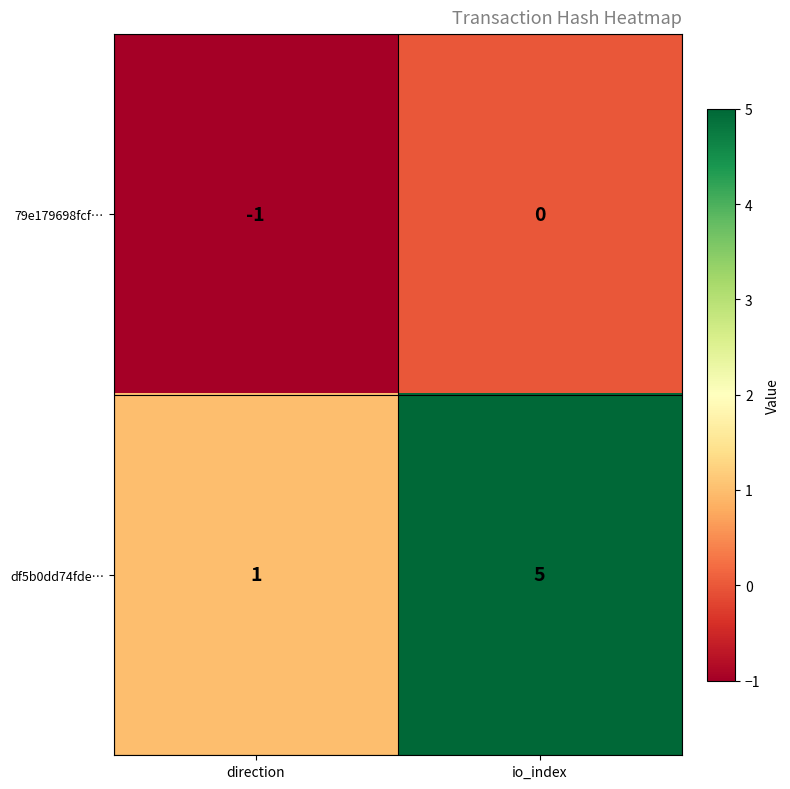

Which series changed the most between direction and io_index?

df5b0dd74fde…